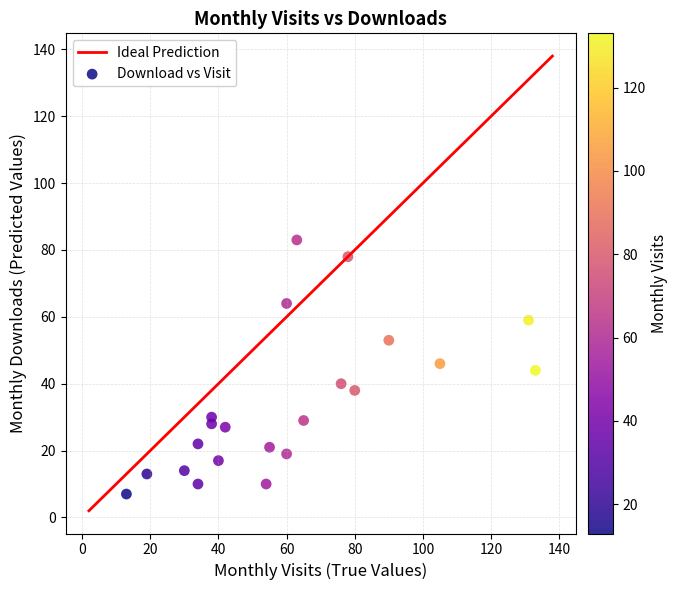

What is the range of X values (max minus min)?

120